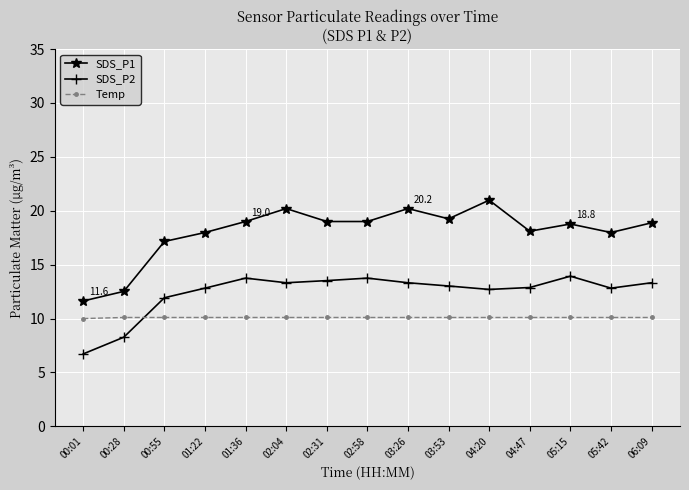

What value does the Temp series have at 06:09?

10.1